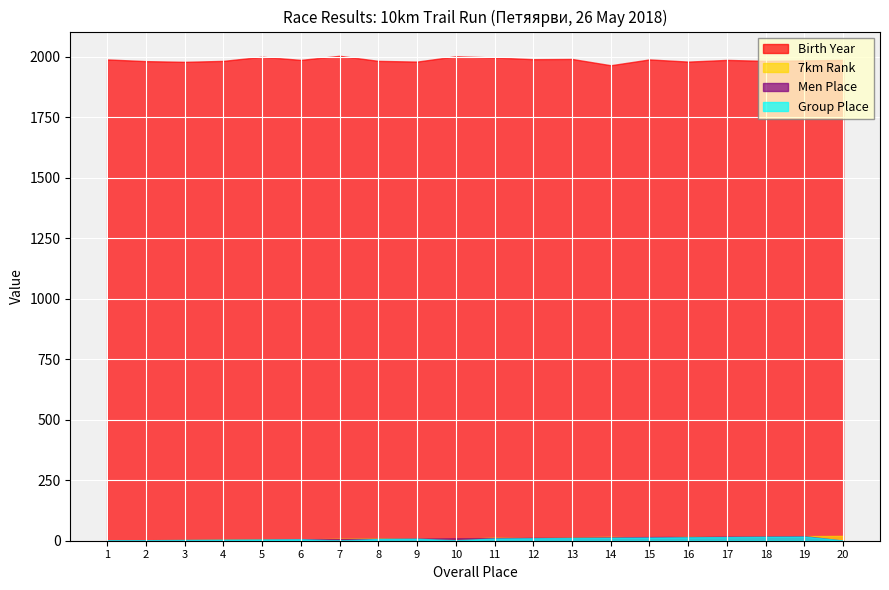

True or false: 7km Rank has more than 0 points higher than both neighbors.

True